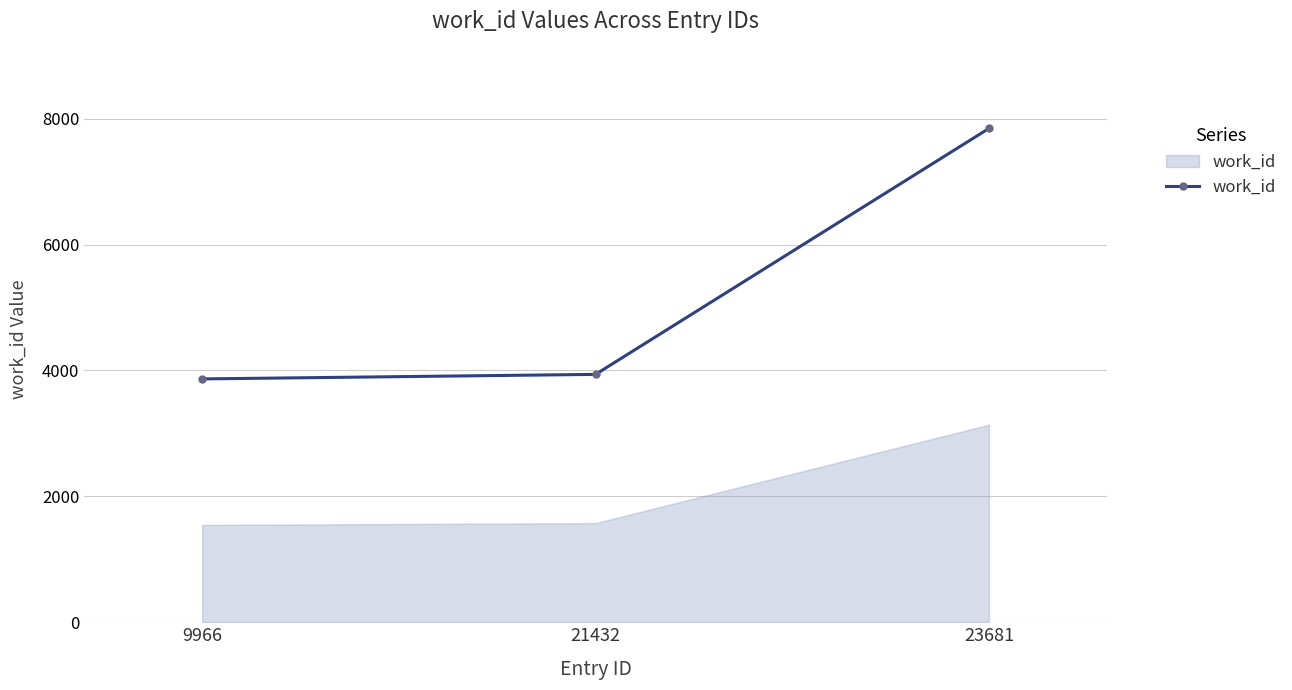

Read the value at 23681.

7846